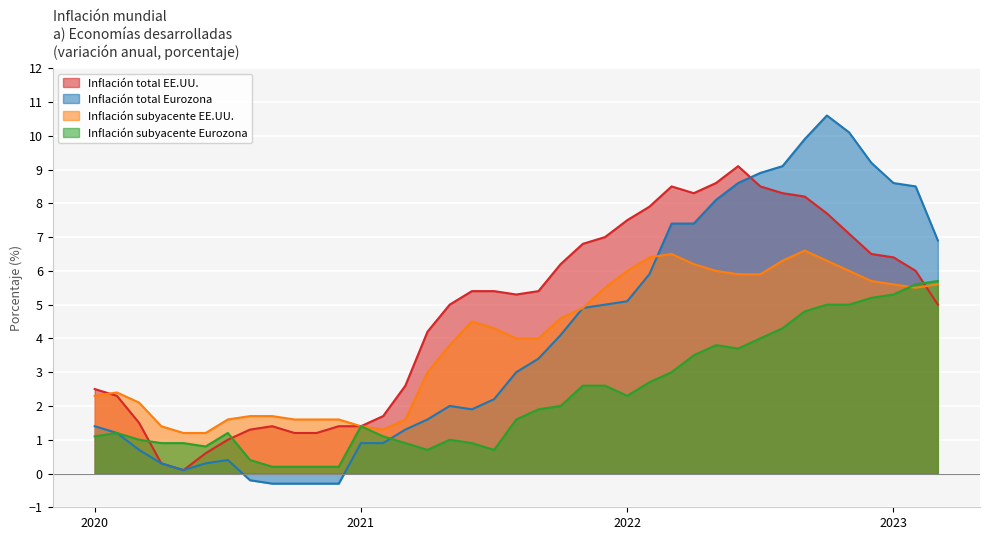

List the series in order of their peak value, highest first.

Inflación total Eurozona, Inflación total EE.UU., Inflación subyacente EE.UU., Inflación subyacente Eurozona